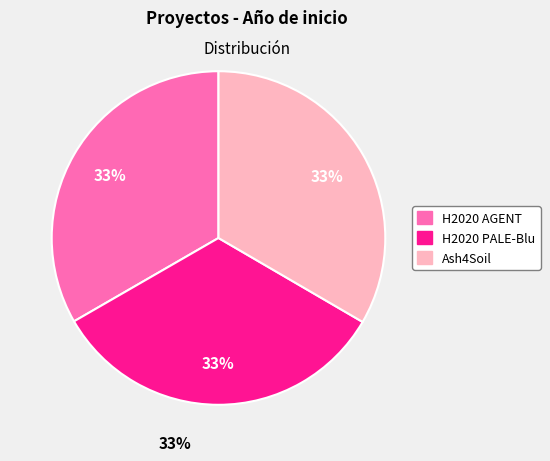

The H2020 PALE-Blu slice represents 40% of the pie. True or false?

False